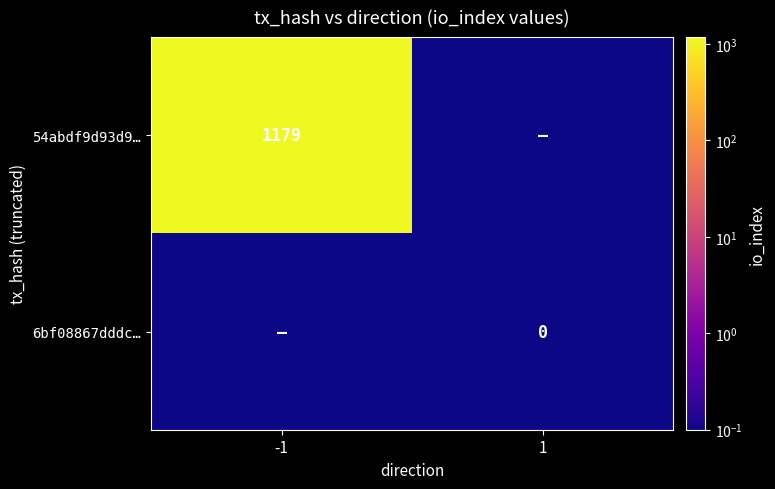

Which category has the lowest value across all series?

1